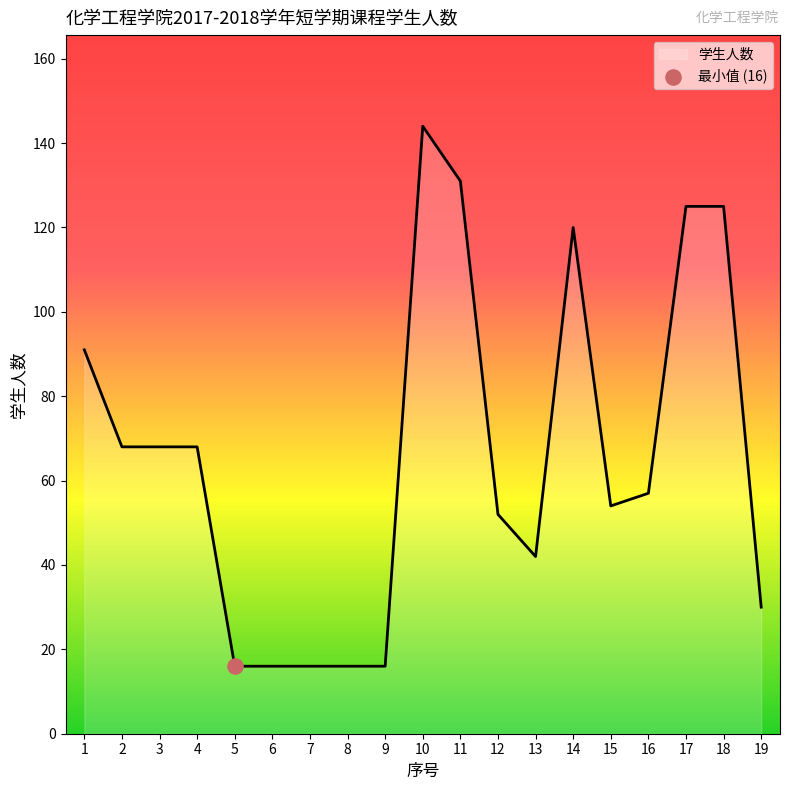

What is the ratio of the value at 12 to the value at 7?

3.2